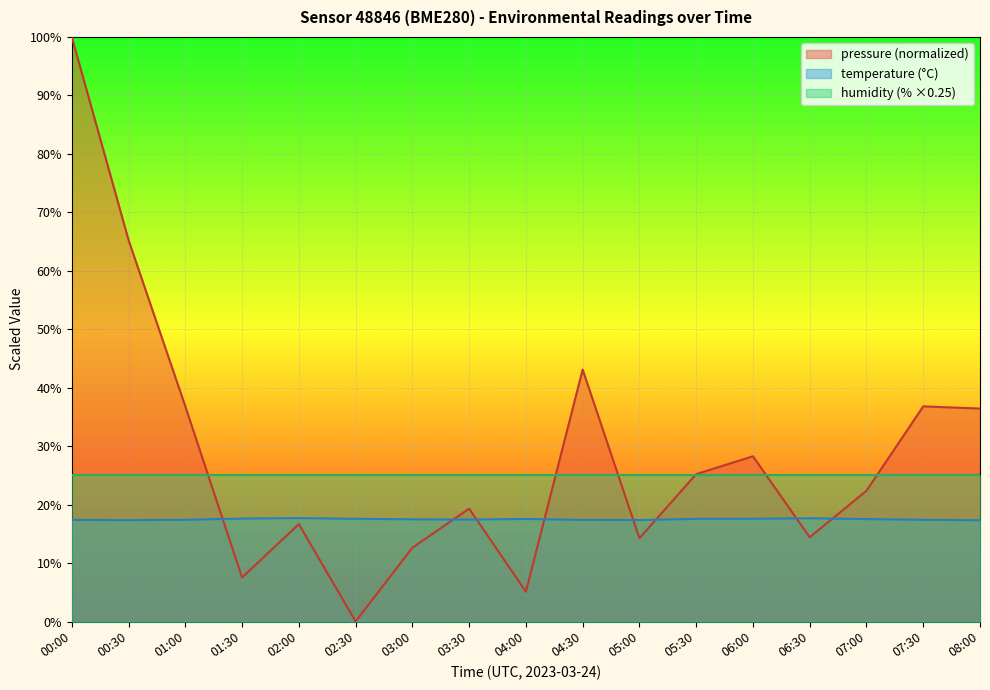

What position from the right is 06:30?

4